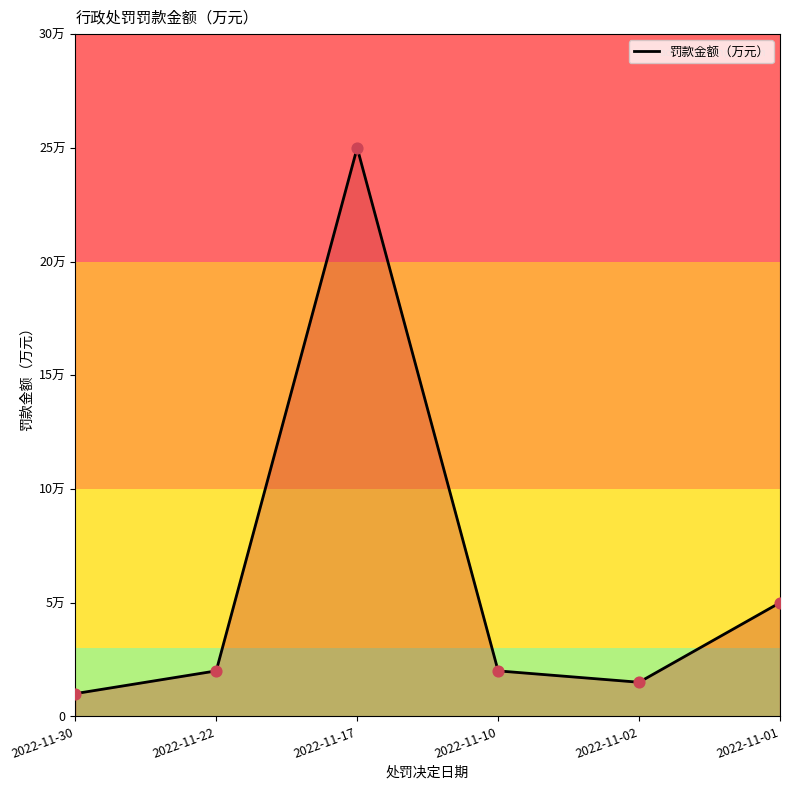

Between 2022-11-01 and 2022-11-30, which is larger?

2022-11-01